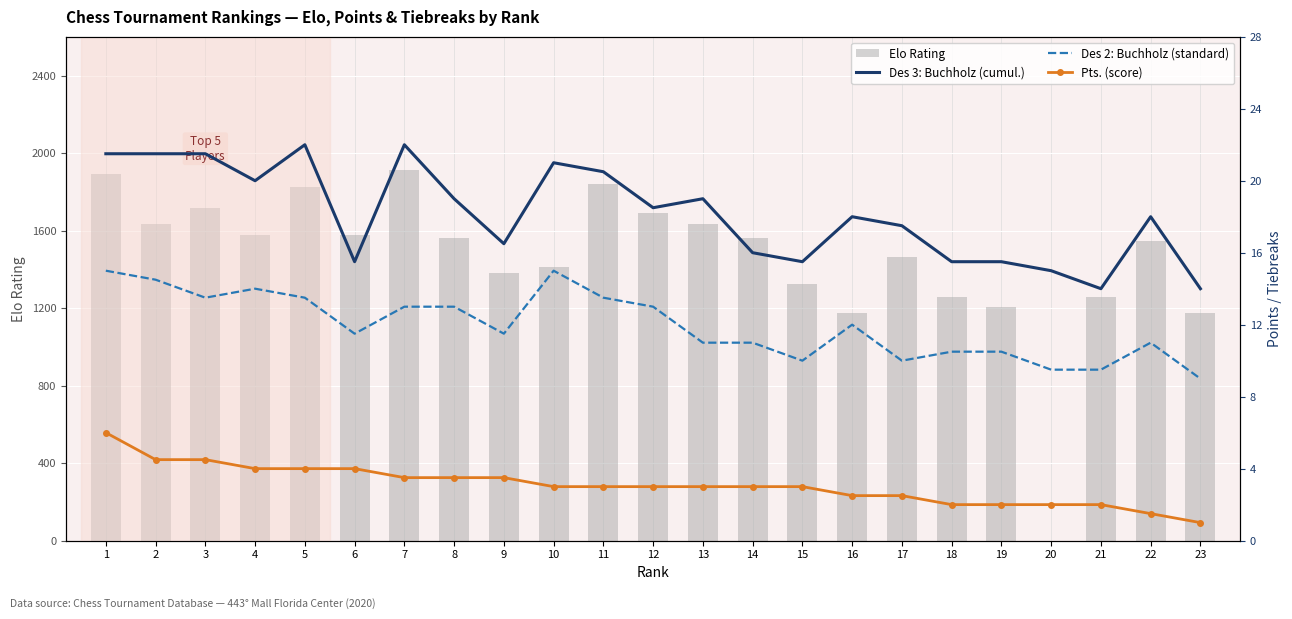

Are the bars grouped side by side (vs. stacked)?

Yes